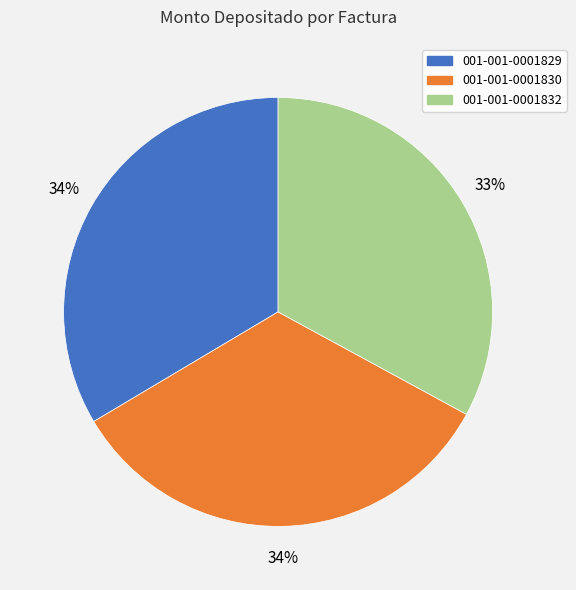

What percentage is the 001-001-0001832 slice, to the nearest percent?

33%